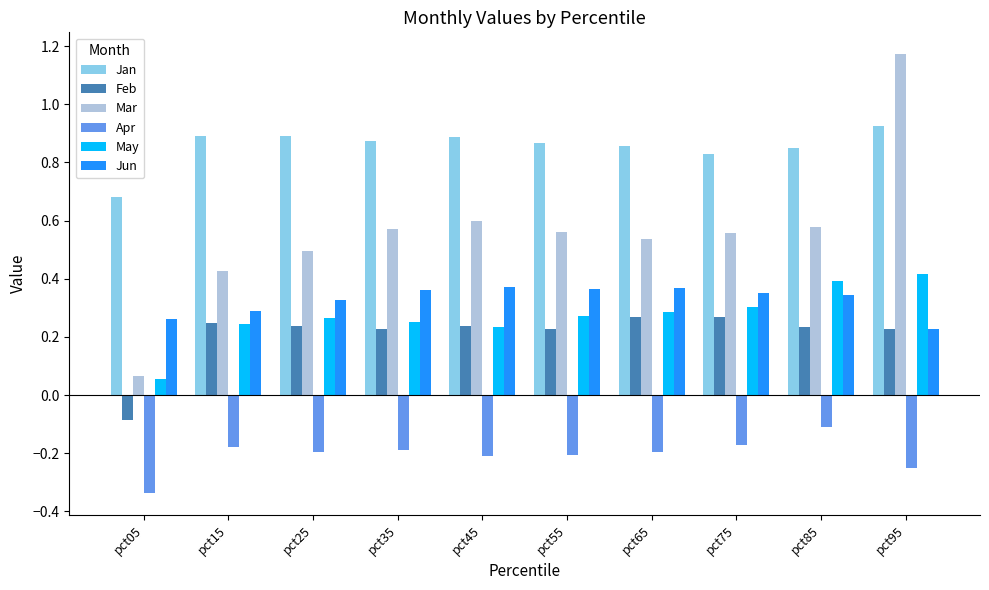

At which label does Feb first exceed 0?

pct15